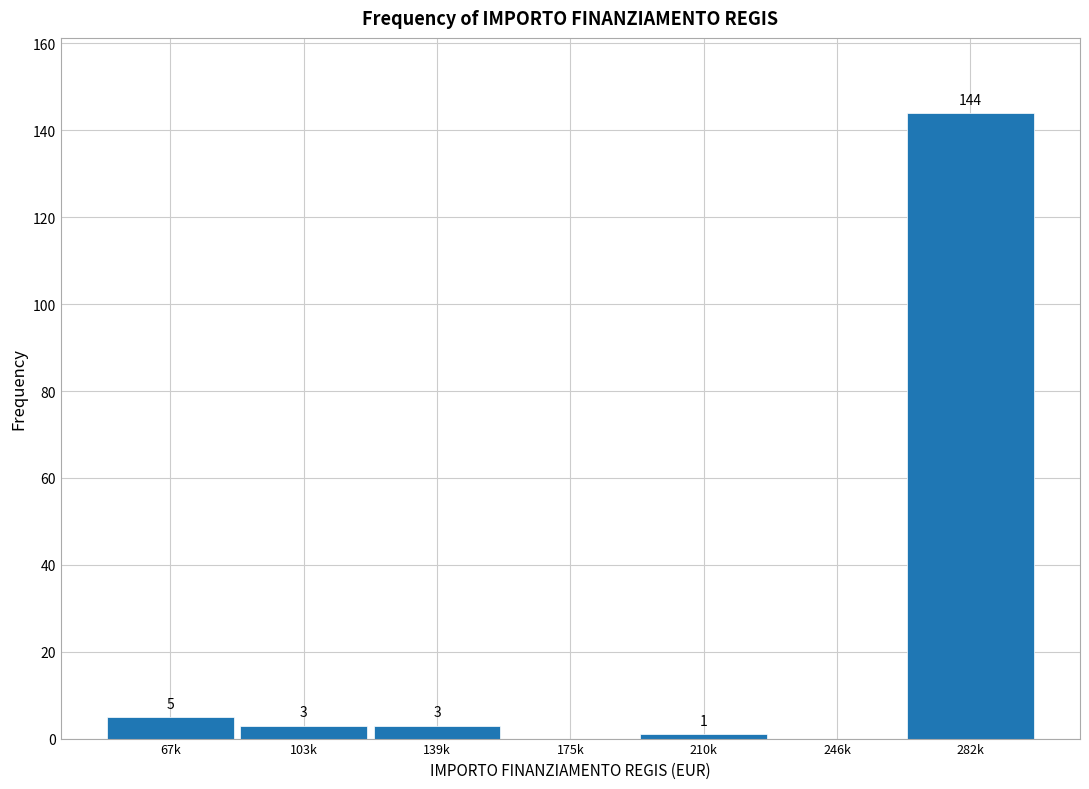

Reading right to left, what are all the values shown in this chart?

282k=144	246k=0	210k=1	175k=0	139k=3	103k=3	67k=5